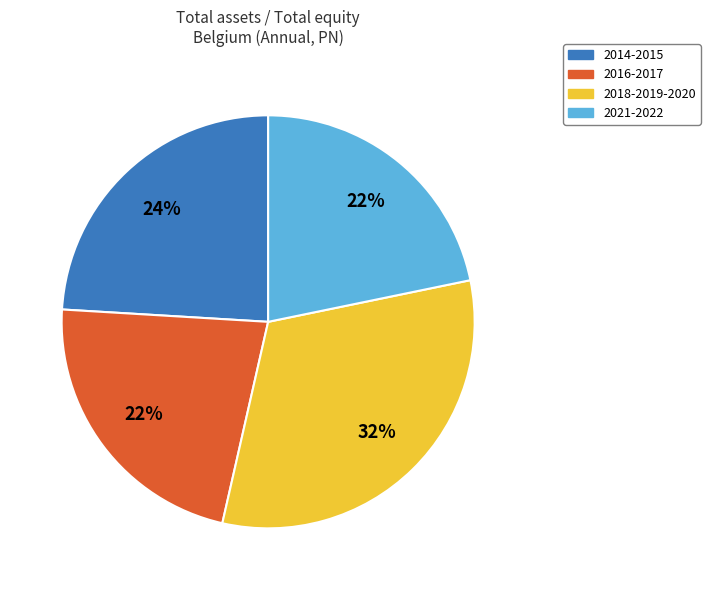

The 2016-2017 slice represents 22% of the pie. True or false?

True